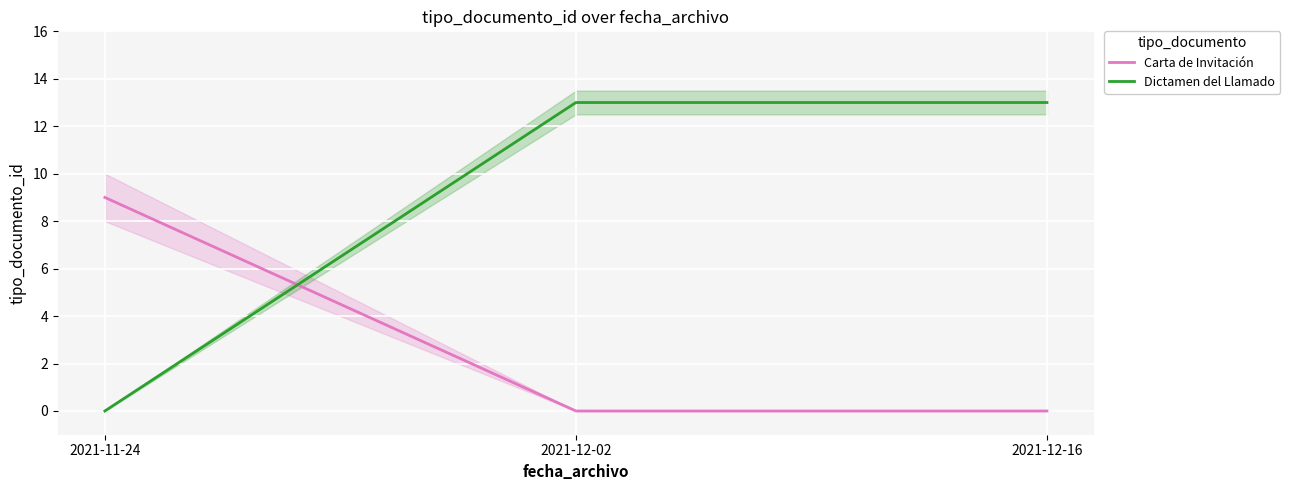

True or false: Carta de Invitación has a value of 0 at 2021-12-02.

True